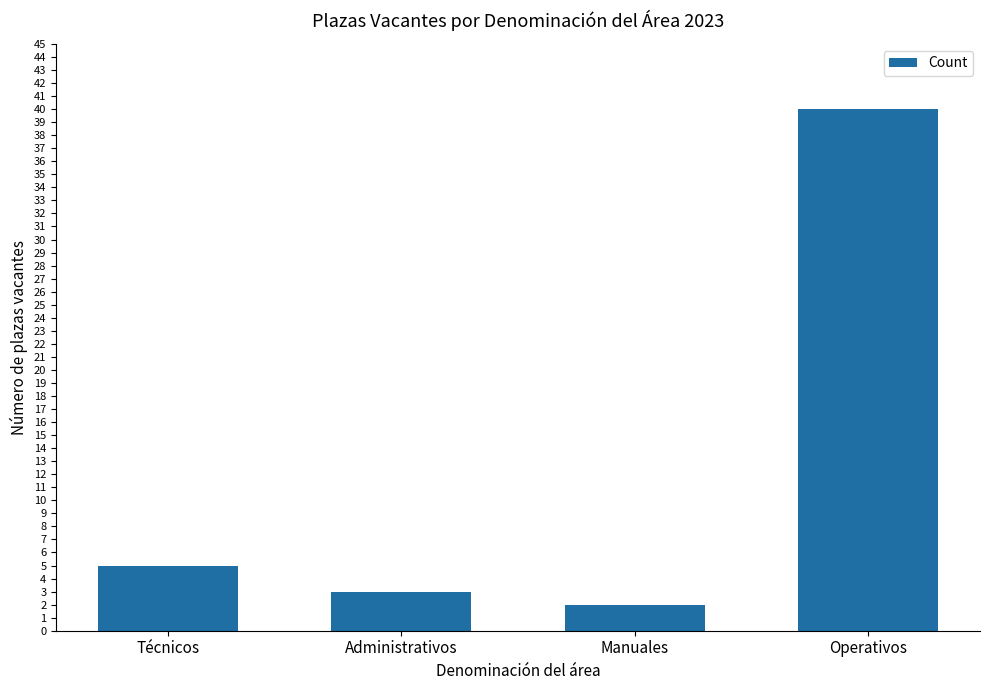

What position from the right is Técnicos?

4